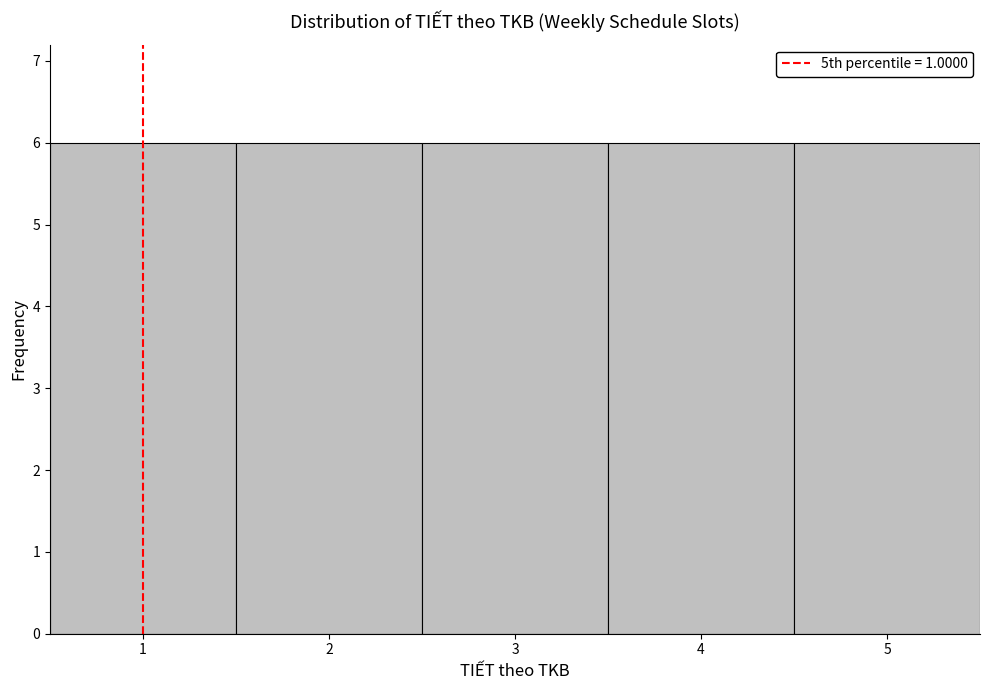

How tall is the bar that spans 0.5 to 1.5 on the x-axis? The values are not printed on the chart, so give them approximately, as read against the axis.

6